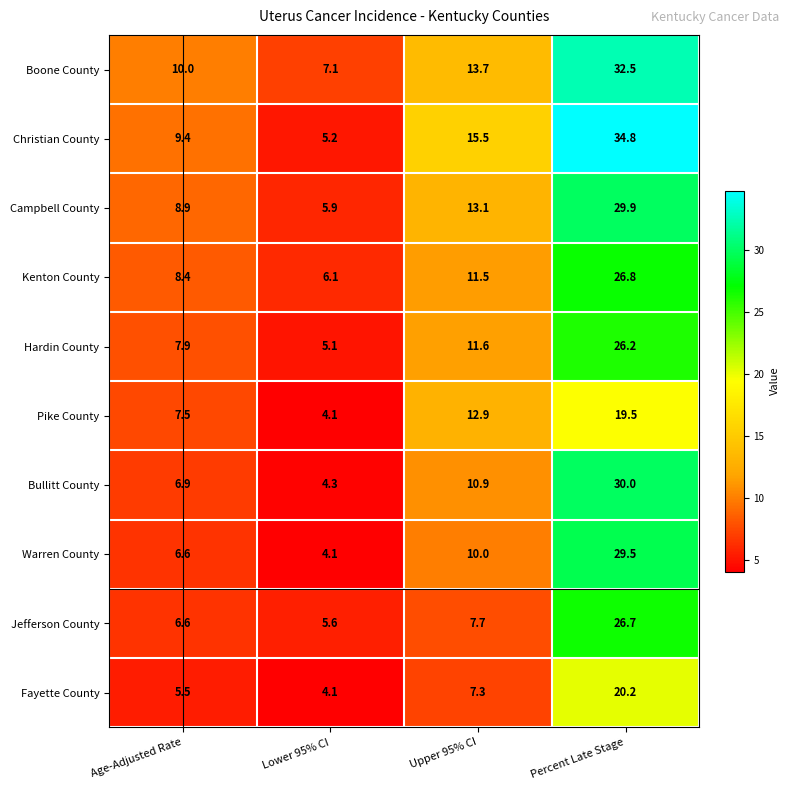

What value does the Christian County series have at Lower 95% CI?

5.2